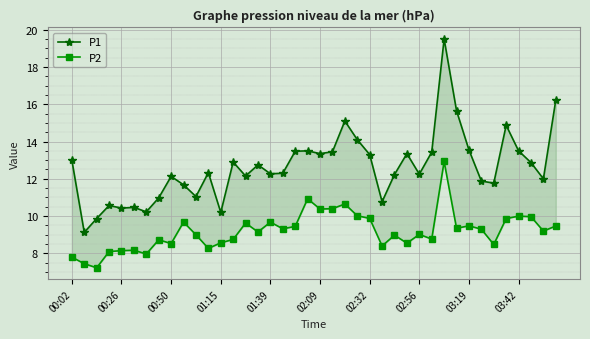

Rank the series at 11 from lowest to highest value.

P2, P1